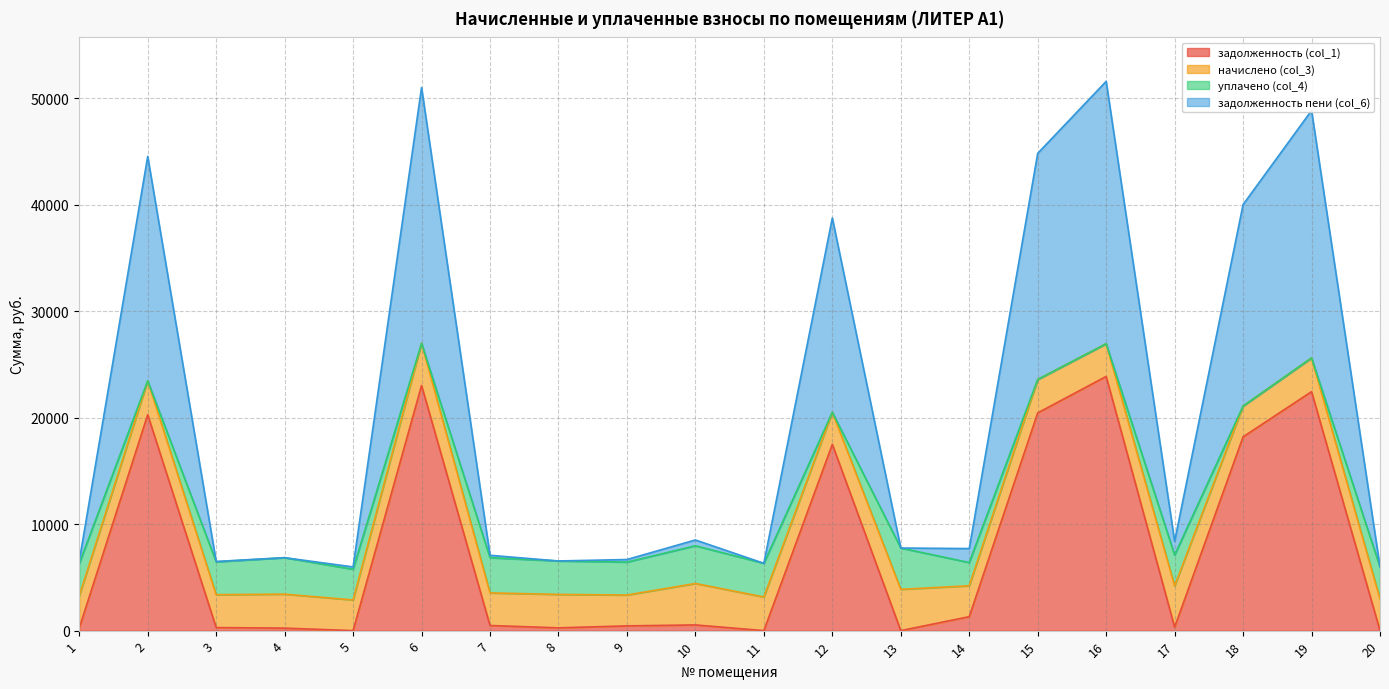

Is the value of задолженность пени (col_6) at 5 greater than the value of задолженность (col_1) at 20?

Yes